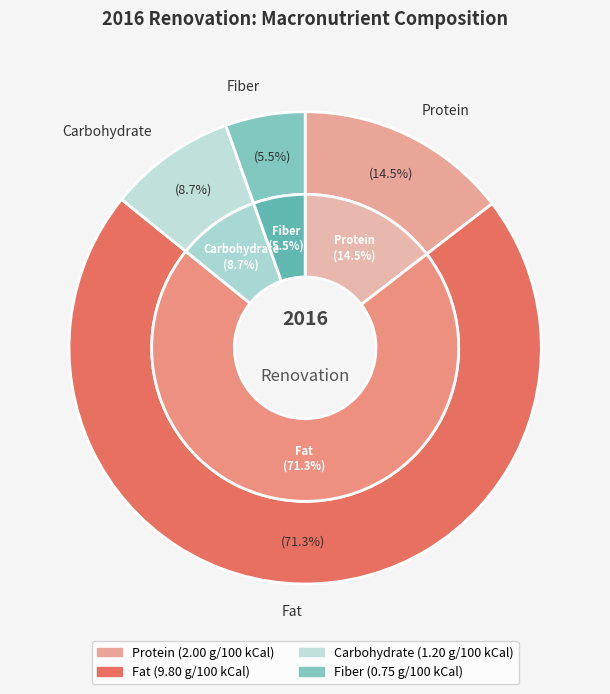

Is there any slice that represents more than half of the pie?

Yes